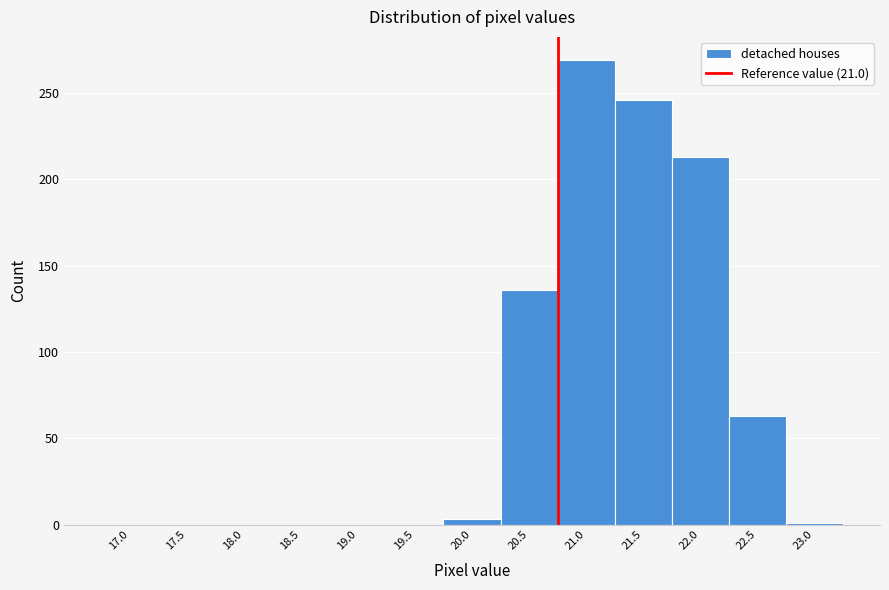

Between 21.5 and 17.0, which is larger?

21.5